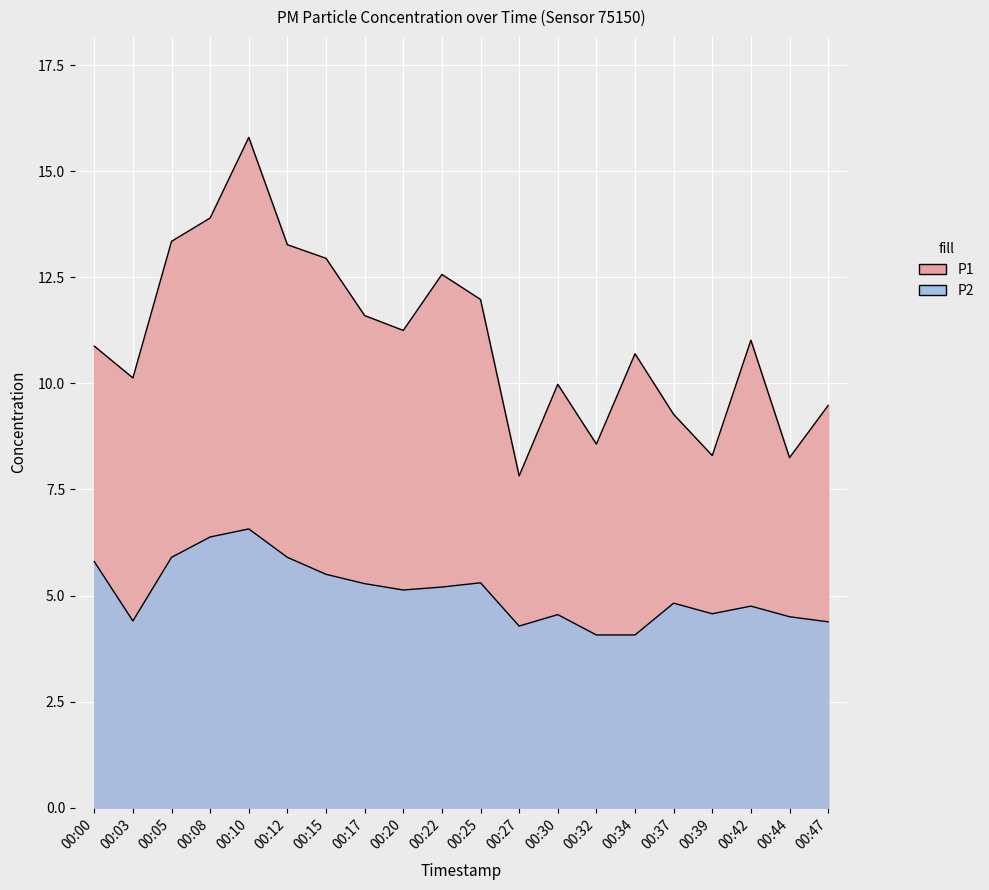

How many lines are shown in the chart?

2